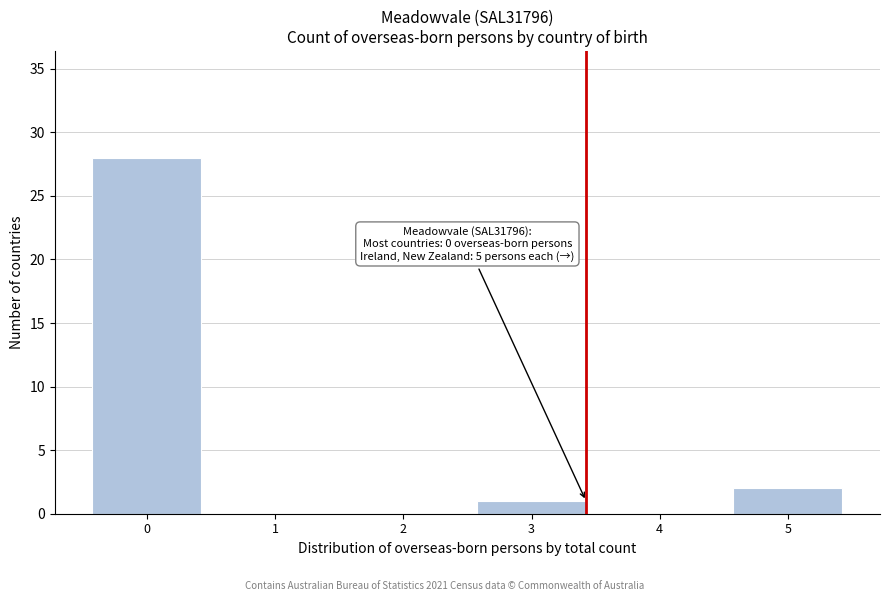

Reading left to right, extract all data points from this chart.

0=28	1=0	2=0	3=1	4=0	5=2